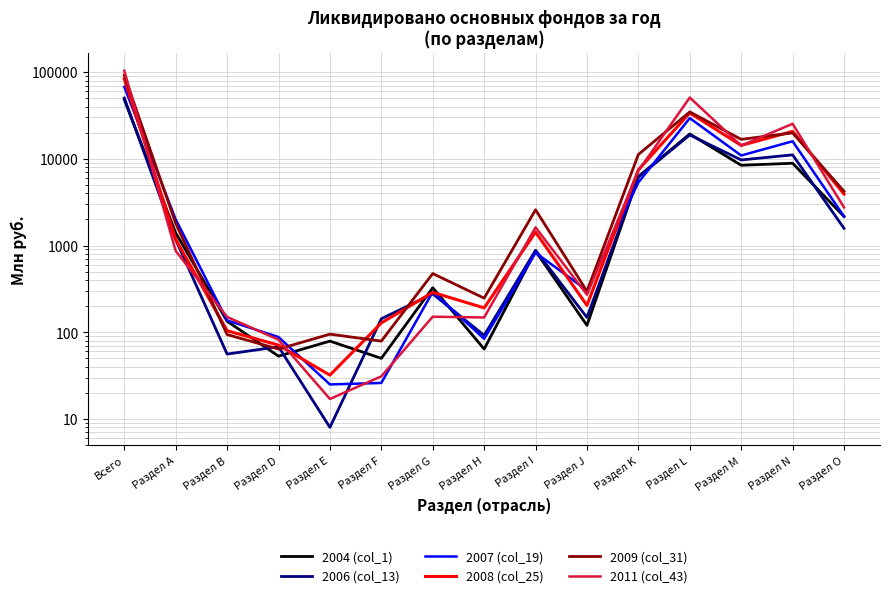

What is the total value across all series at Раздел J?

1344